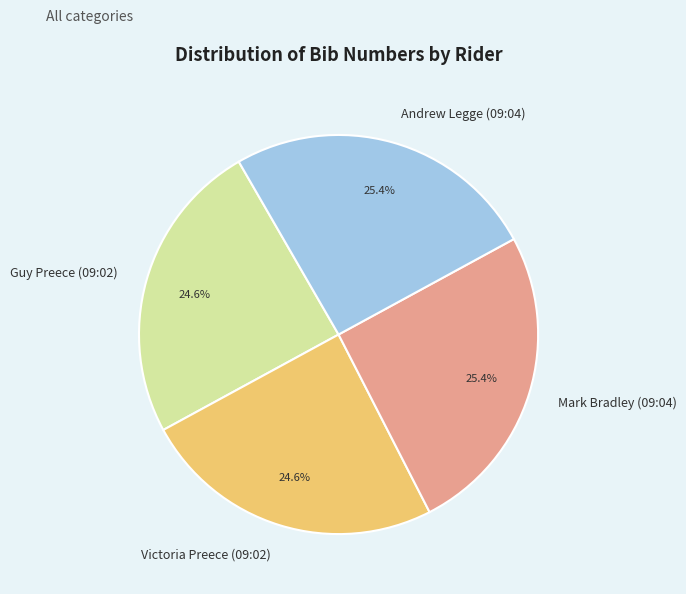

What is the total percentage of Andrew Legge (09:04) and Guy Preece (09:02)?

50.0%